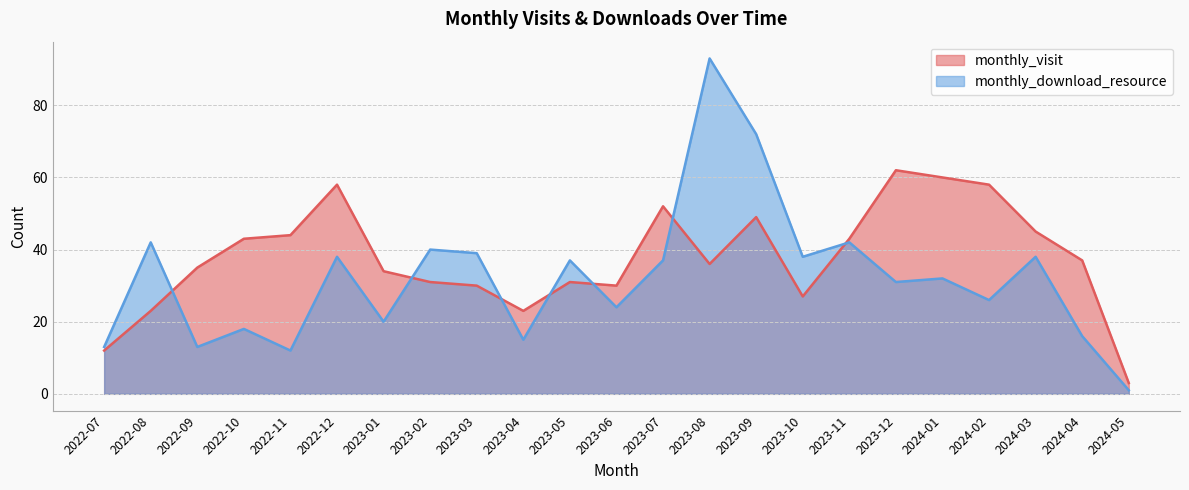

True or false: monthly_visit has a value of 60 at 2024-01.

True